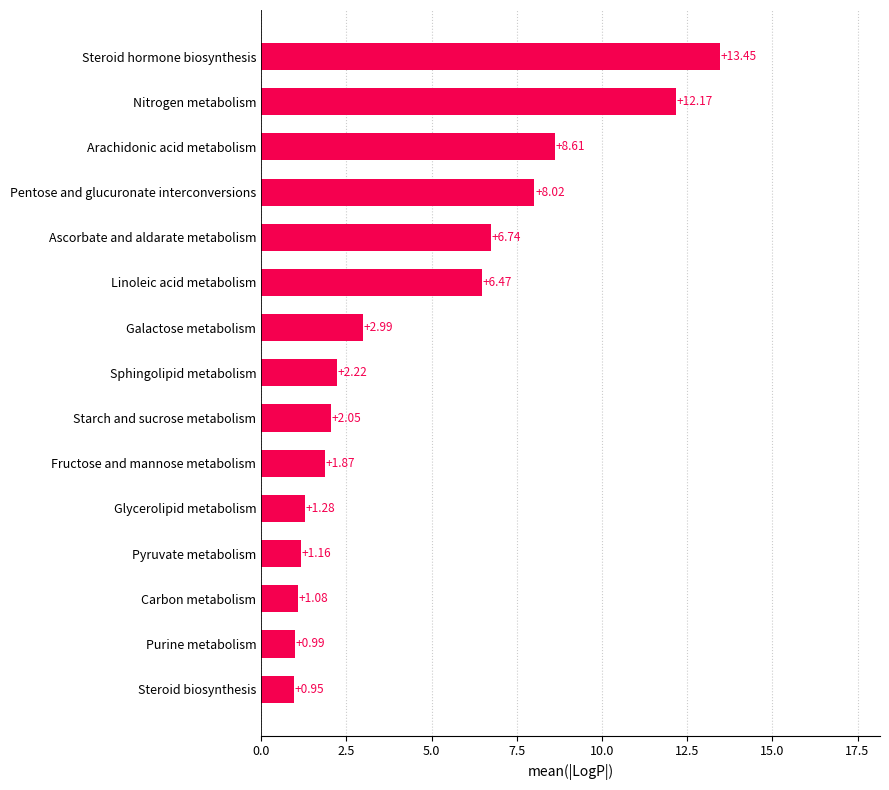

What is the difference between the maximum and minimum values?

12.5